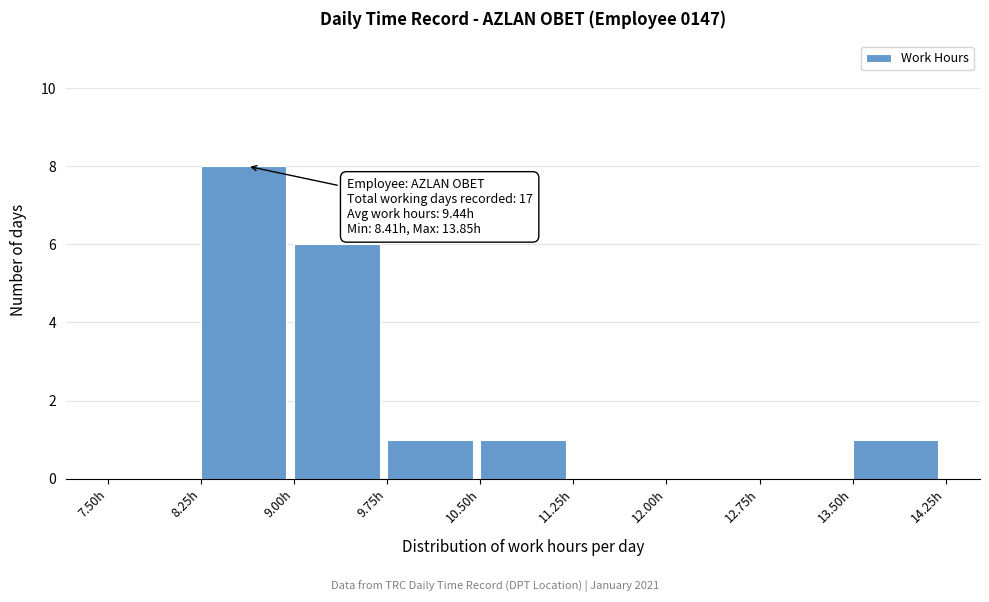

Which range on the x-axis has the tallest bar?

8.25 to 9.00